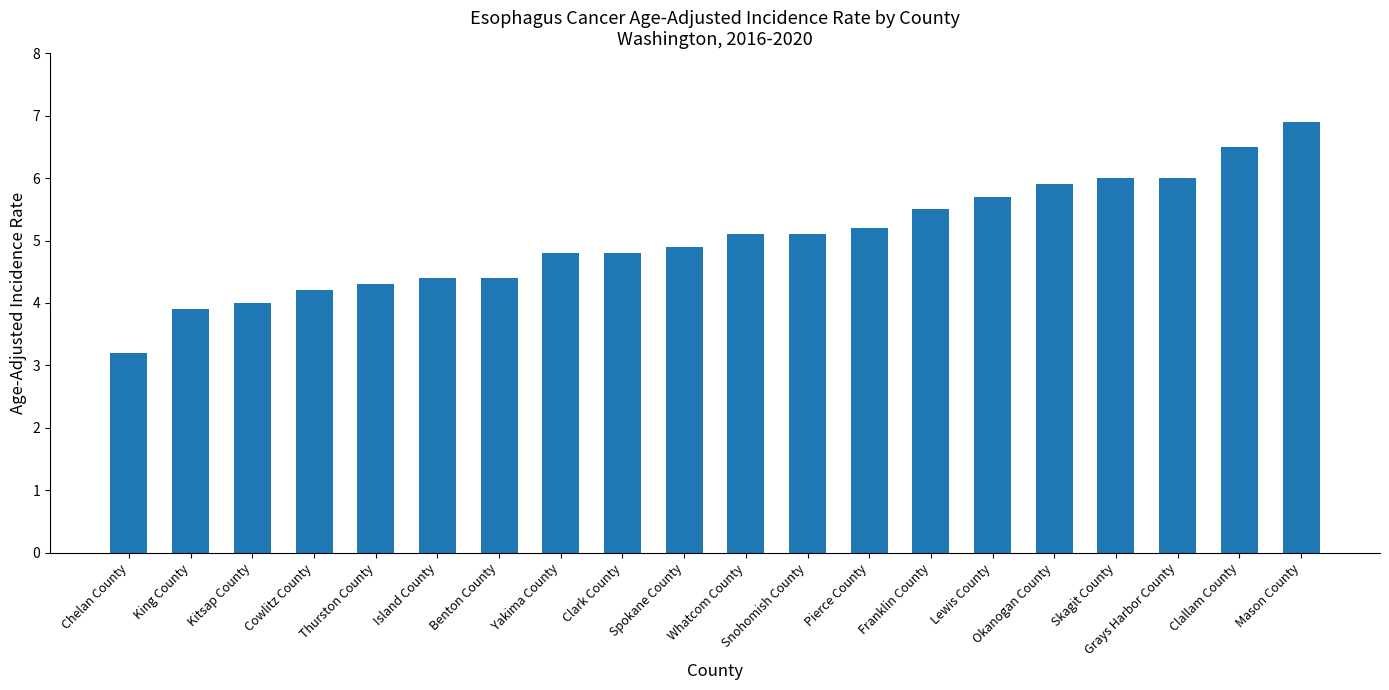

Between Thurston County and Franklin County, which is larger?

Franklin County